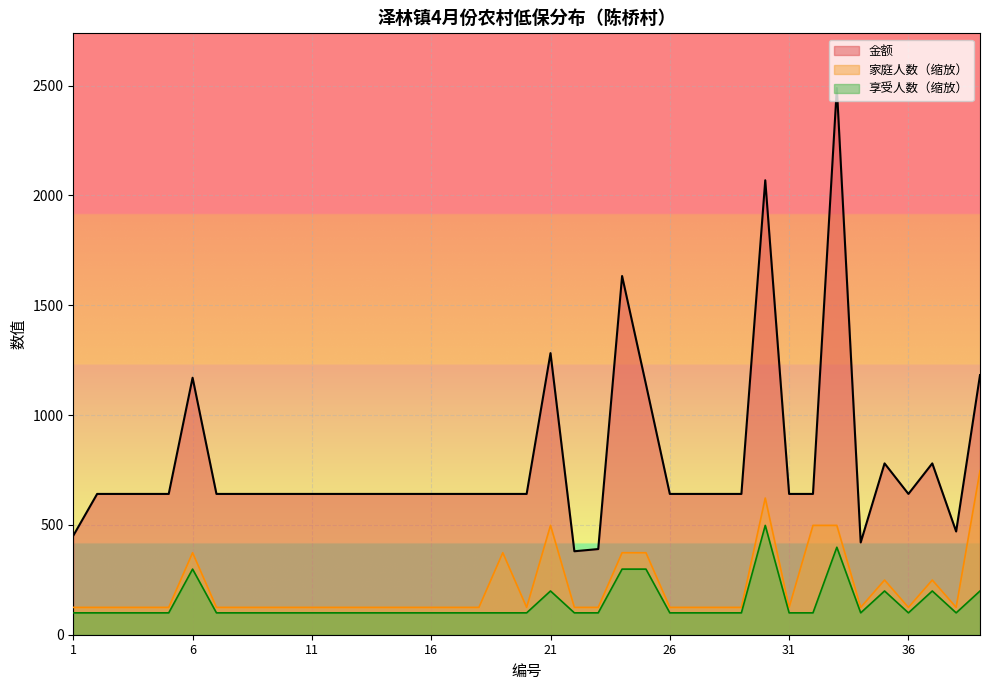

Reading left to right, what are all the values shown in this chart?

金额: 451.0	641.0	641.0	641.0	641.0	1170.0	641.0	641.0	641.0	641.0	641.0	641.0	641.0	641.0	641.0	641.0	641.0	641.0	641.0	641.0	1282.0	380.0	390.0	1633.0	1140.0	641.0	641.0	641.0	641.0	2069.0	641.0	641.0	2489.0	420.0	780.0	641.0	780.0	470.0	1182.0
家庭人数: 124.4	124.4	124.4	124.4	124.4	373.3	124.4	124.4	124.4	124.4	124.4	124.4	124.4	124.4	124.4	124.4	124.4	124.4	373.3	124.4	497.8	124.4	124.4	373.3	373.3	124.4	124.4	124.4	124.4	622.2	124.4	497.8	497.8	124.4	248.9	124.4	248.9	124.4	746.7
享受人数: 99.6	99.6	99.6	99.6	99.6	298.7	99.6	99.6	99.6	99.6	99.6	99.6	99.6	99.6	99.6	99.6	99.6	99.6	99.6	99.6	199.1	99.6	99.6	298.7	298.7	99.6	99.6	99.6	99.6	497.8	99.6	99.6	398.2	99.6	199.1	99.6	199.1	99.6	199.1